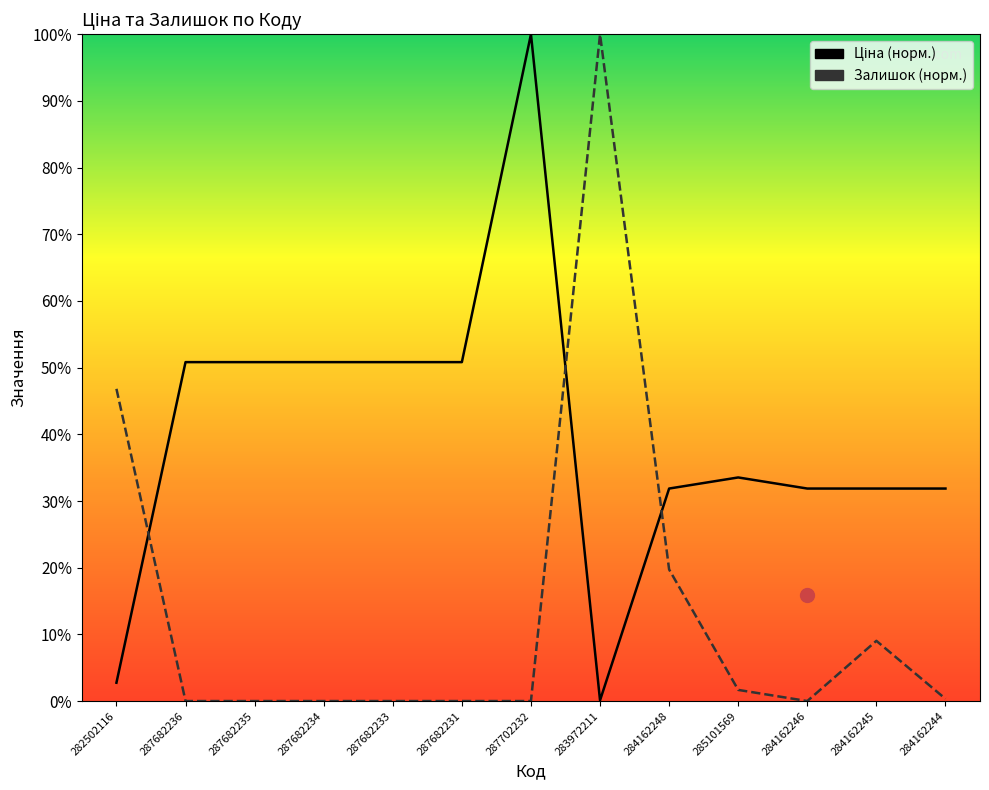

List the series in order of their overall mean, lowest first.

Залишок (норм.), Ціна (норм.)